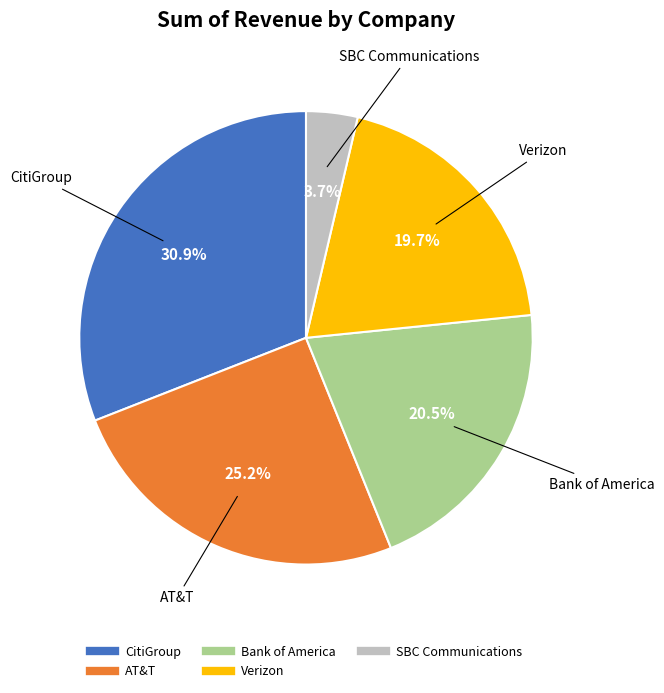

Approximately how many times larger is the value at AT&T compared to Bank of America?

1.2